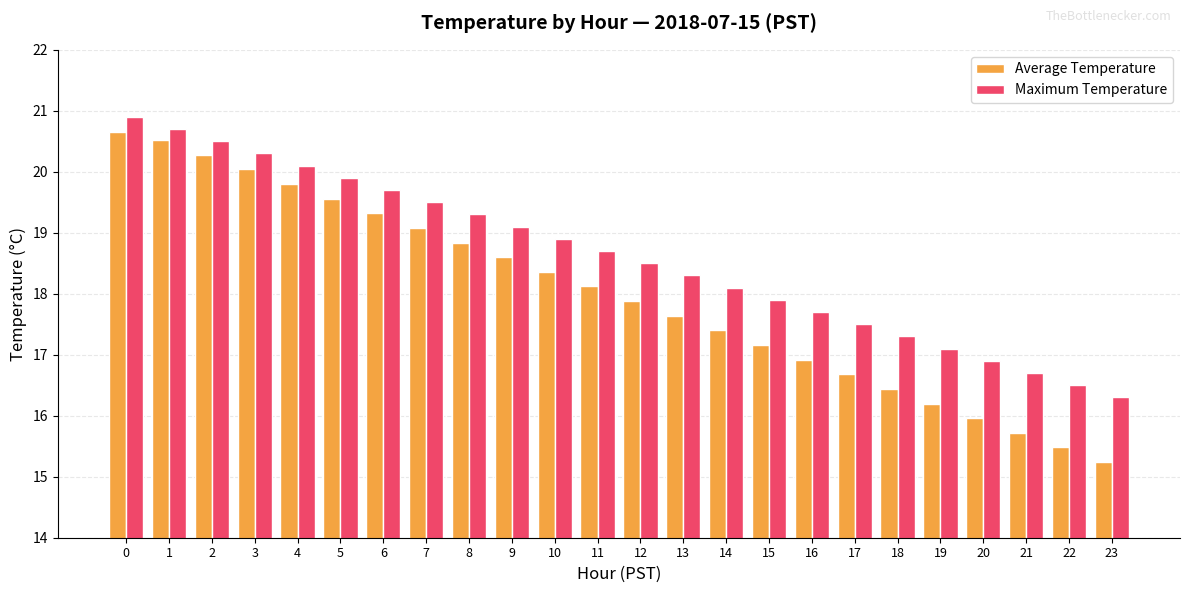

Rank the series at 2 from lowest to highest value.

Average Temperature, Maximum Temperature